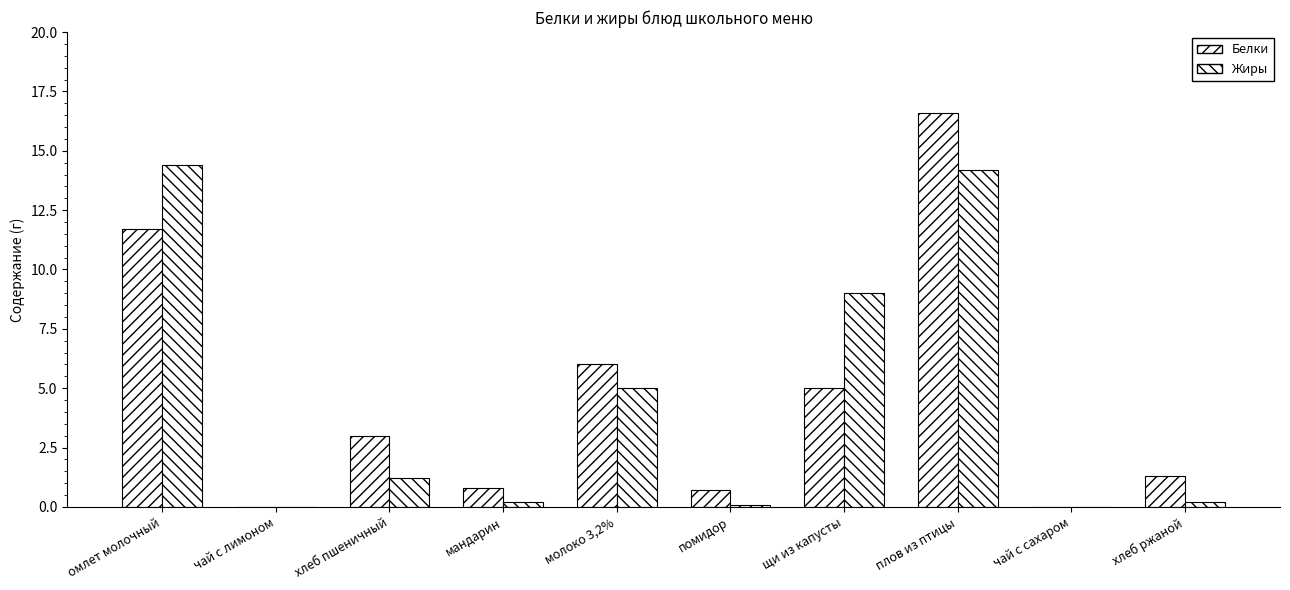

What value does the Белки series have at помидор?

0.7